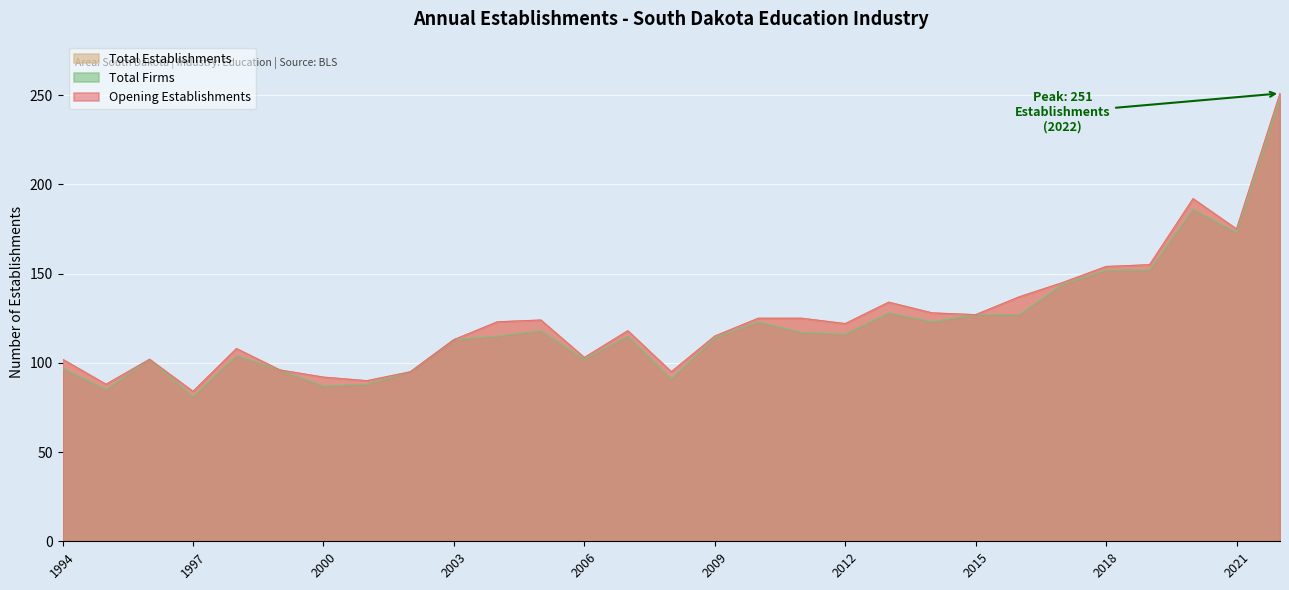

Count the number of data series in this chart.

3